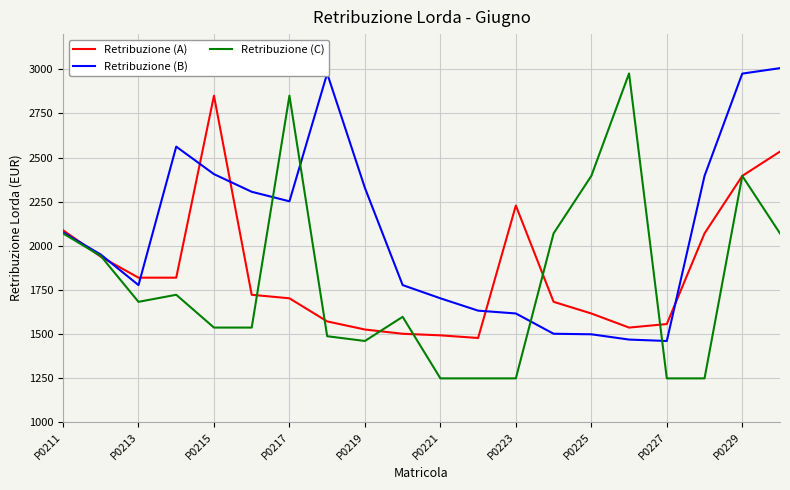

Which series has the largest range (max minus min)?

Retribuzione (C)